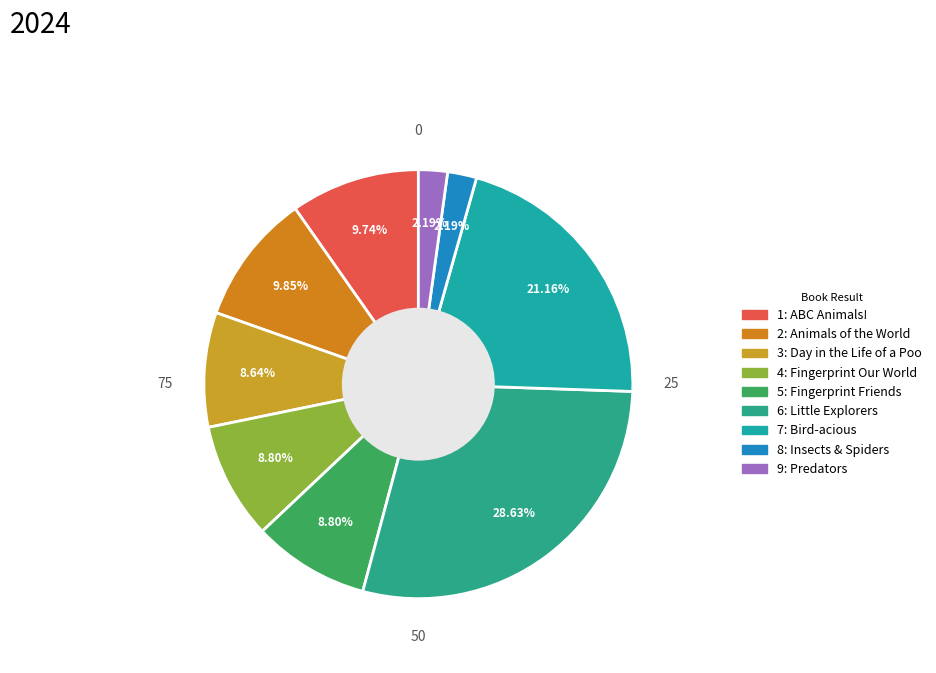

Is there a majority slice in this chart?

No